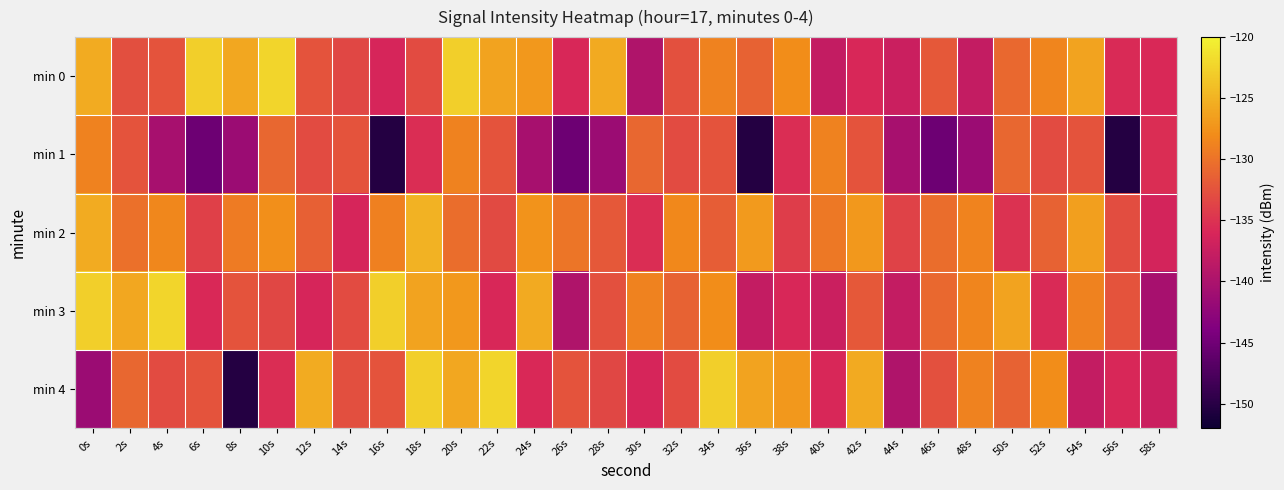

Which series has the largest total across all categories?

min 2